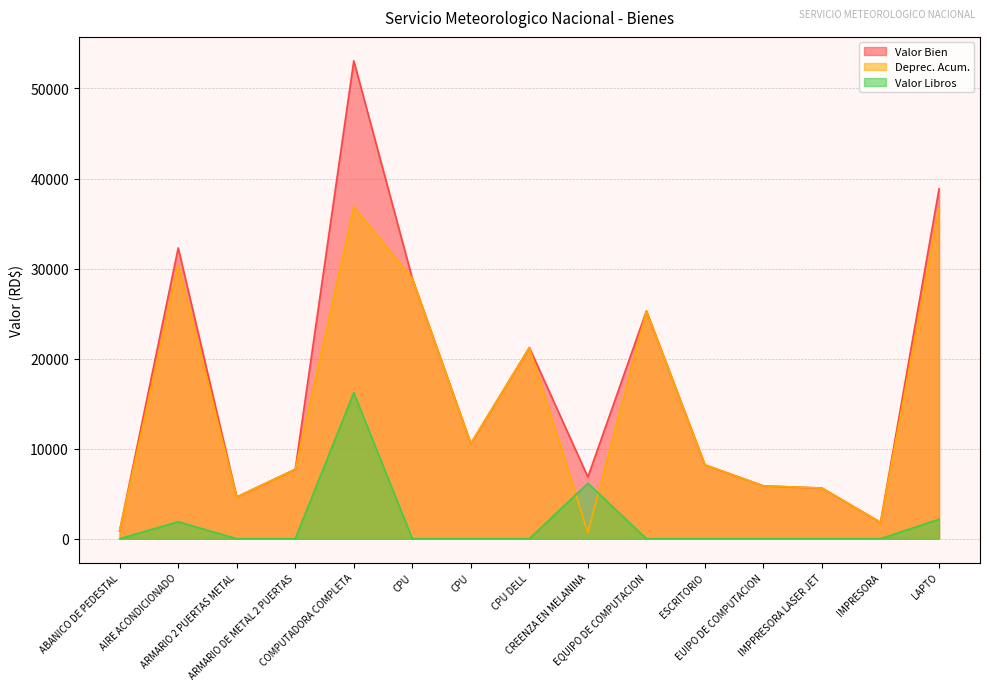

What value does the Deprec. Acum. series have at COMPUTADORA COMPLETA?

36858.5